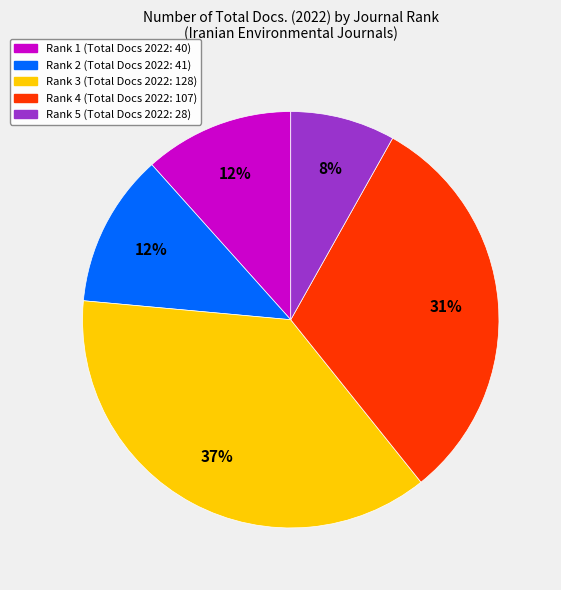

True or false: Rank 3 accounts for 25% of the total.

False